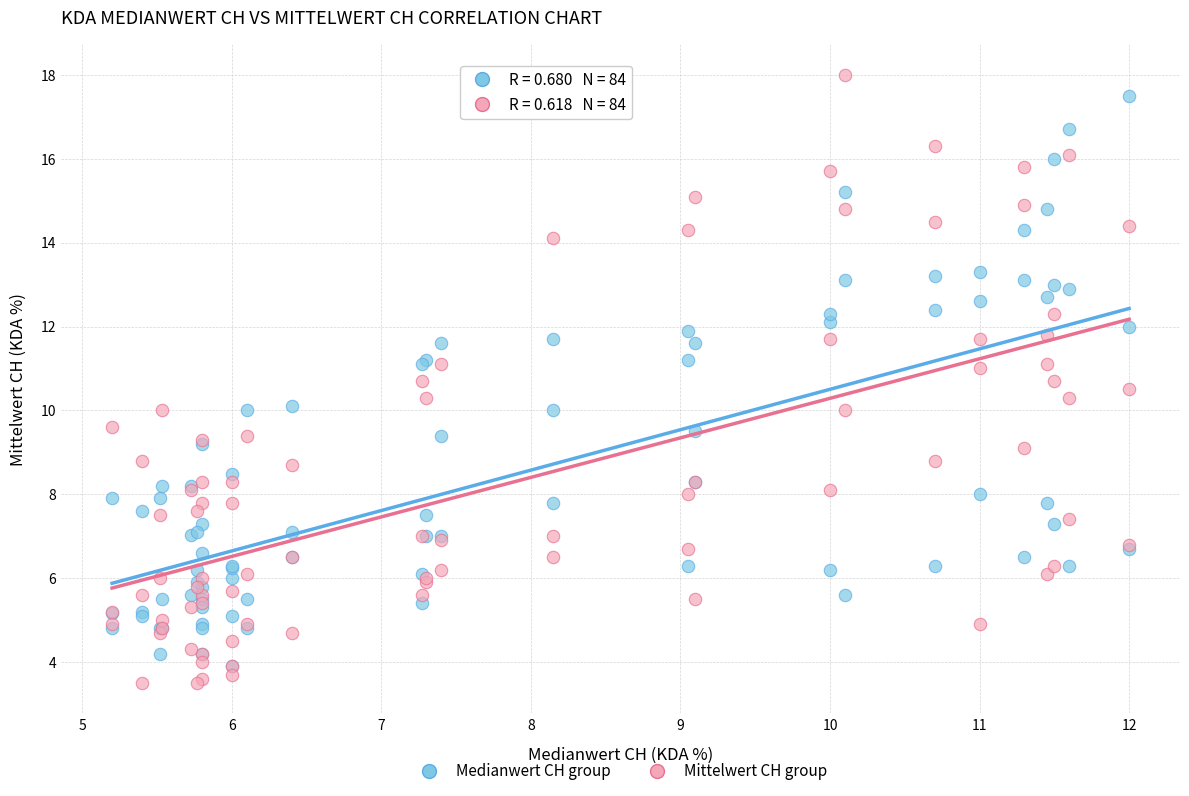

Which series has the widest spread of Y values?

Mittelwert CH group